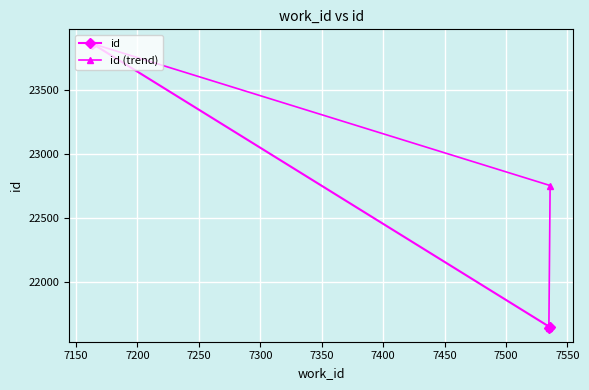

Rank the series by their maximum value, from highest to lowest.

id, id (trend)